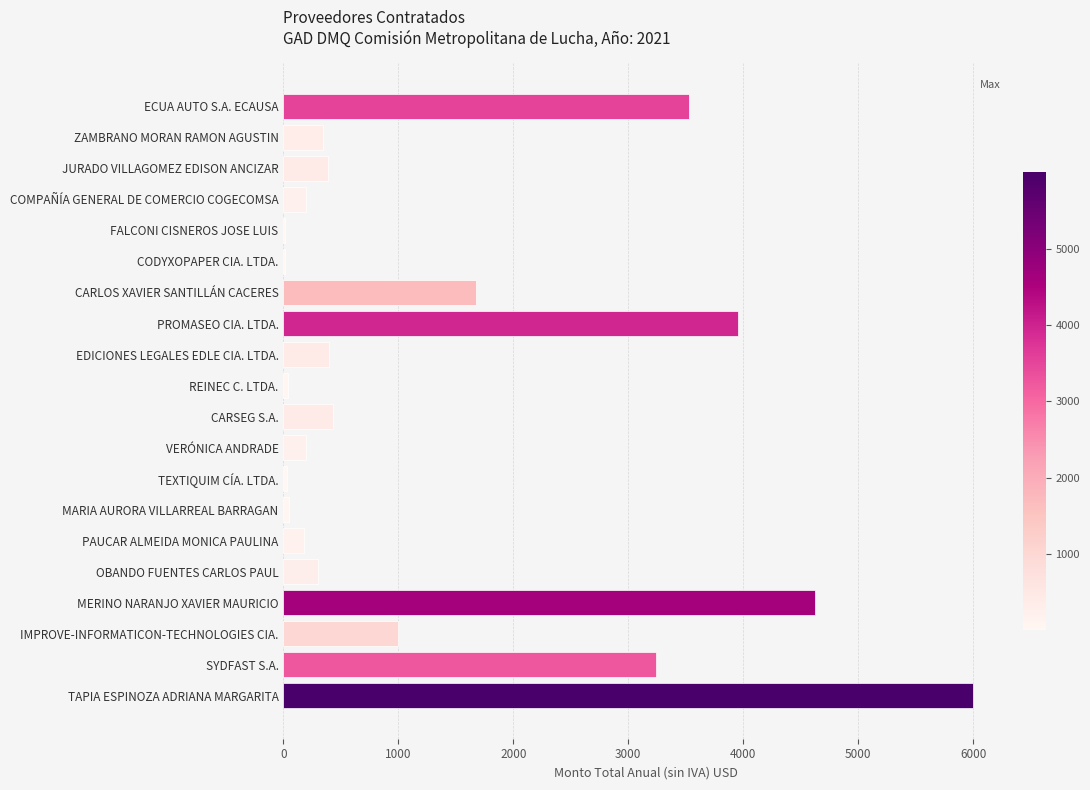

Which has a higher value, TAPIA ESPINOZA ADRIANA MARGARITA or PROMASEO CIA. LTDA.?

TAPIA ESPINOZA ADRIANA MARGARITA